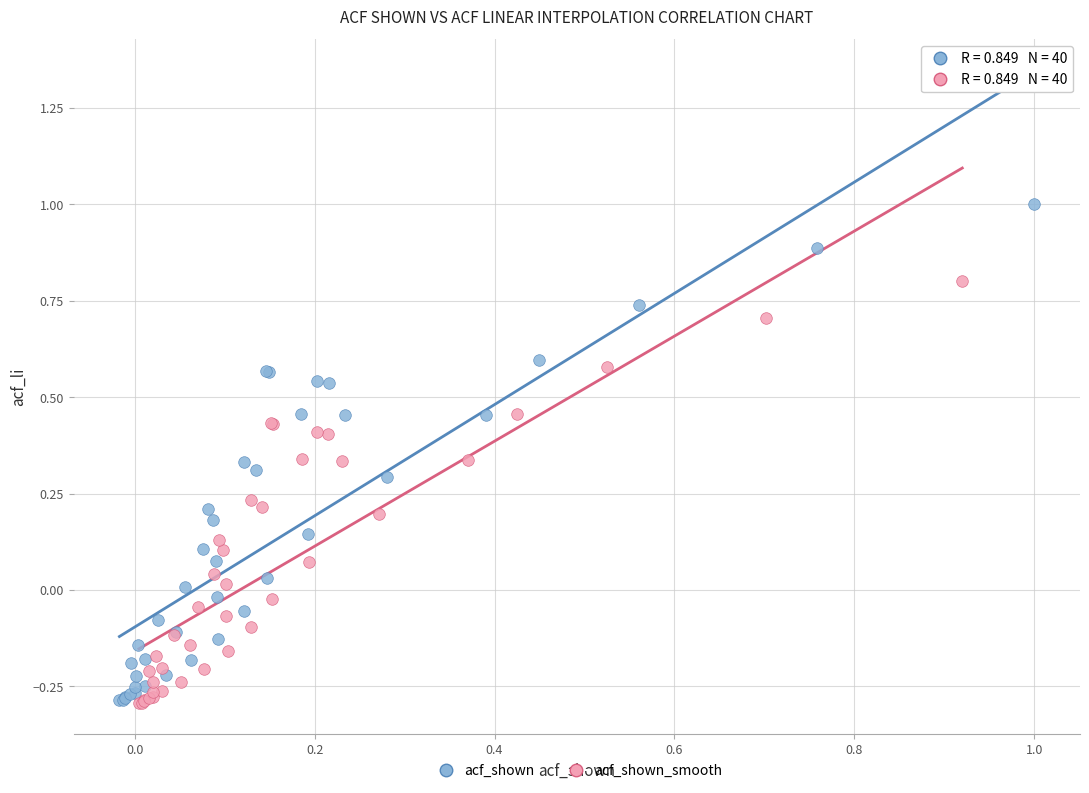

Which series has the largest Y range (max minus min)?

acf_shown